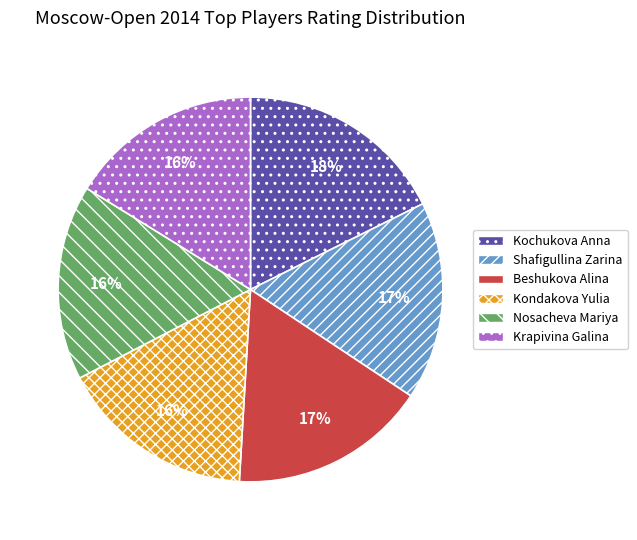

Count the number of slices in the pie.

6